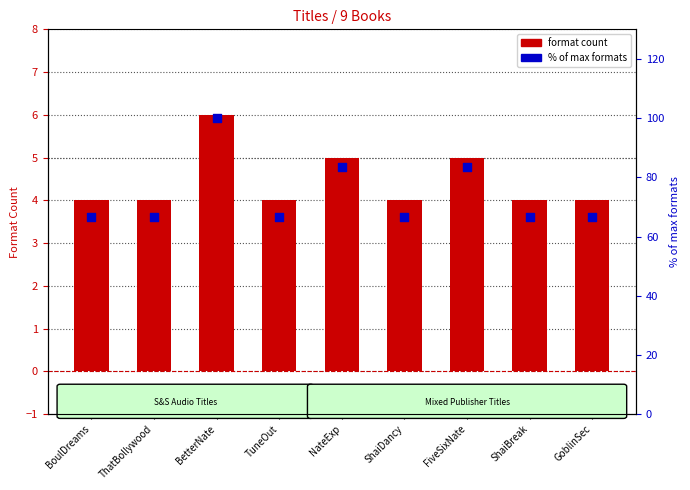

Which series has the largest Y range (max minus min)?

% of max formats